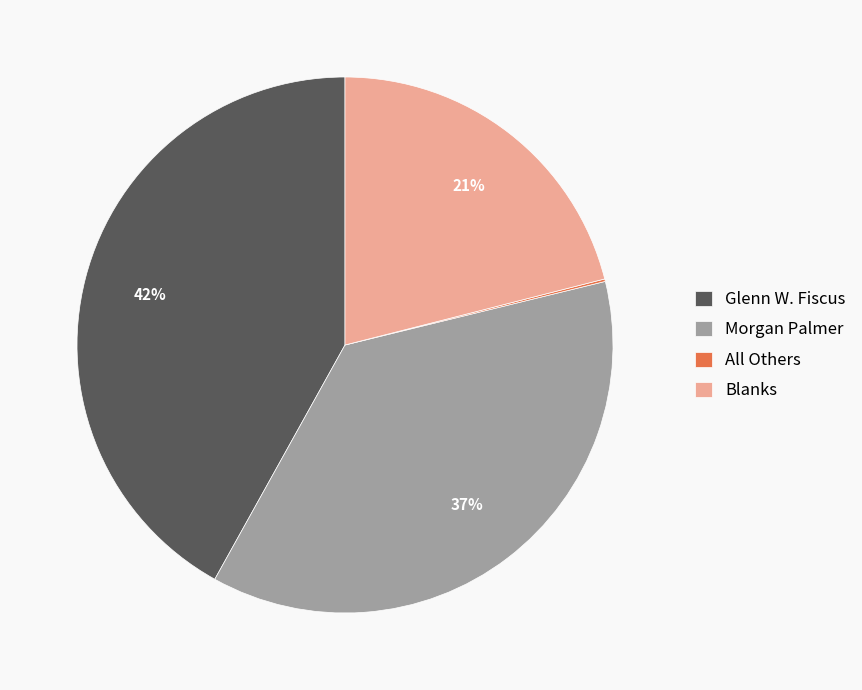

To the nearest percent, what is the average slice percentage?

25%